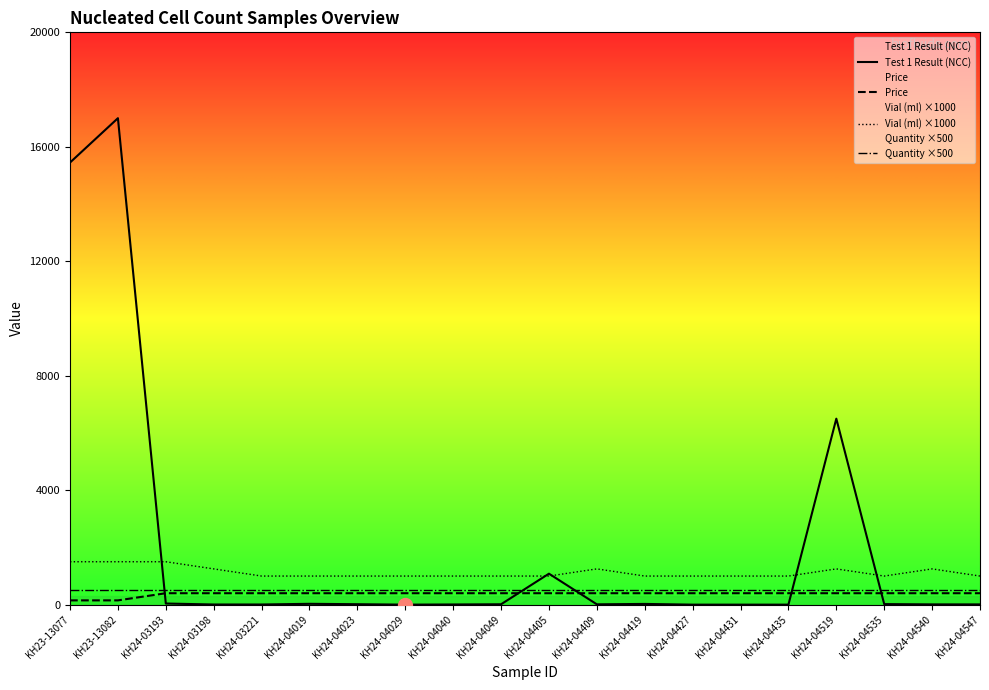

The value of Quantity ×500 at KH24-04547 is 500. True or false?

True